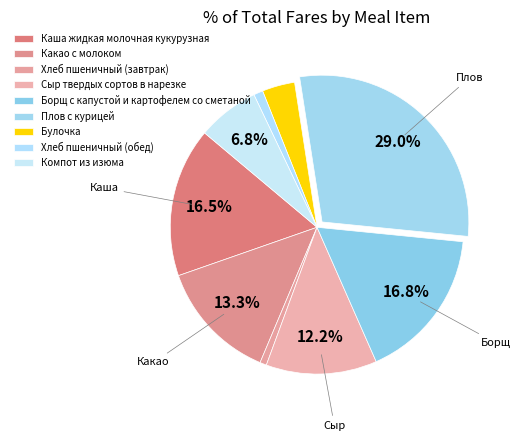

Which has a higher value, Какао с молоком or Каша жидкая молочная кукурузная?

Каша жидкая молочная кукурузная